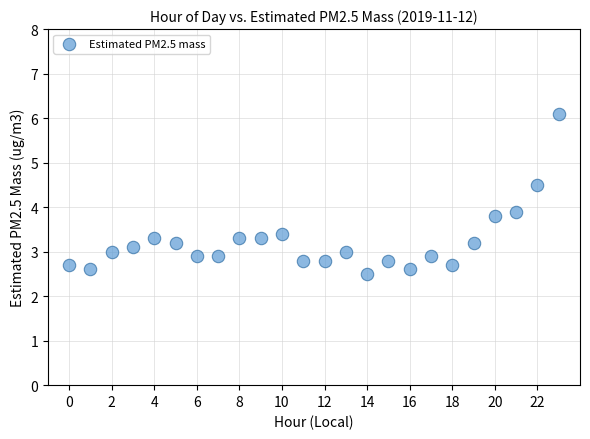

What Y value in the scatter plot is closest to 4?

3.9